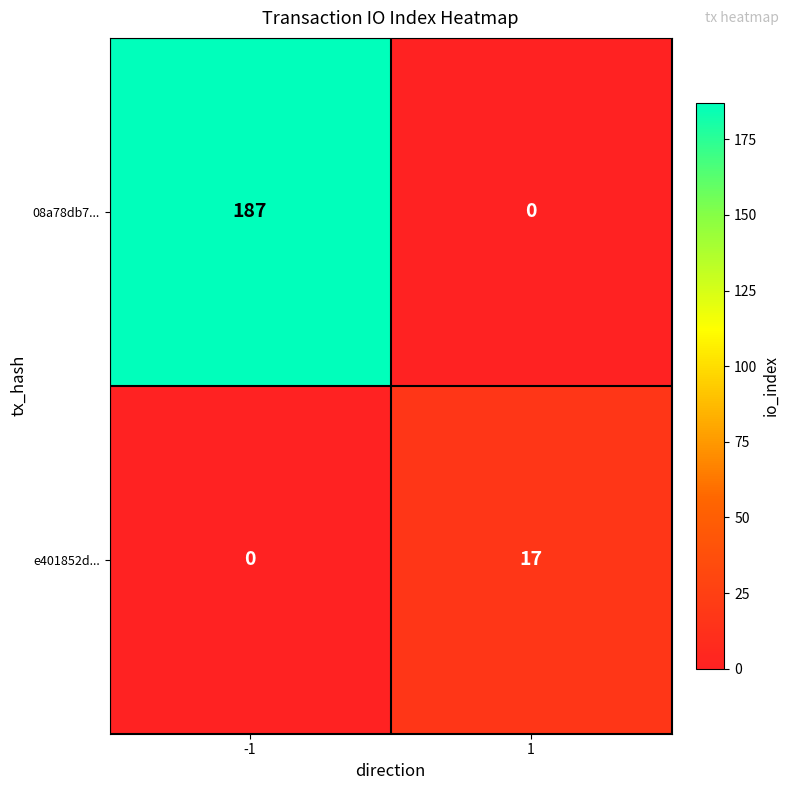

Which series has the largest total across all categories?

08a78db7...